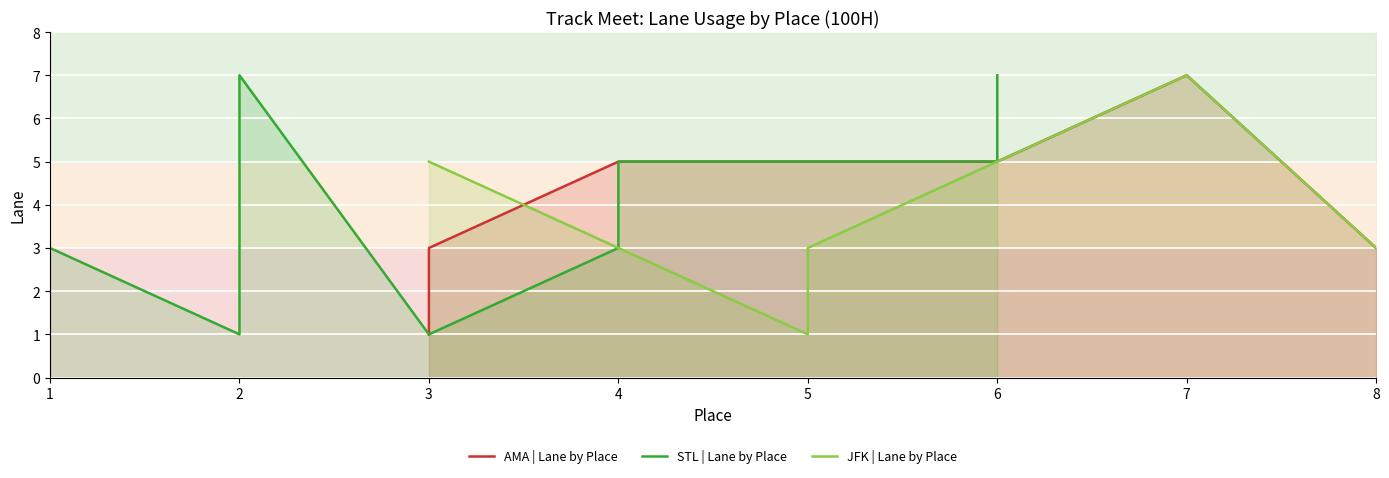

Where is the first local maximum for JFK | Lane by Place?

7